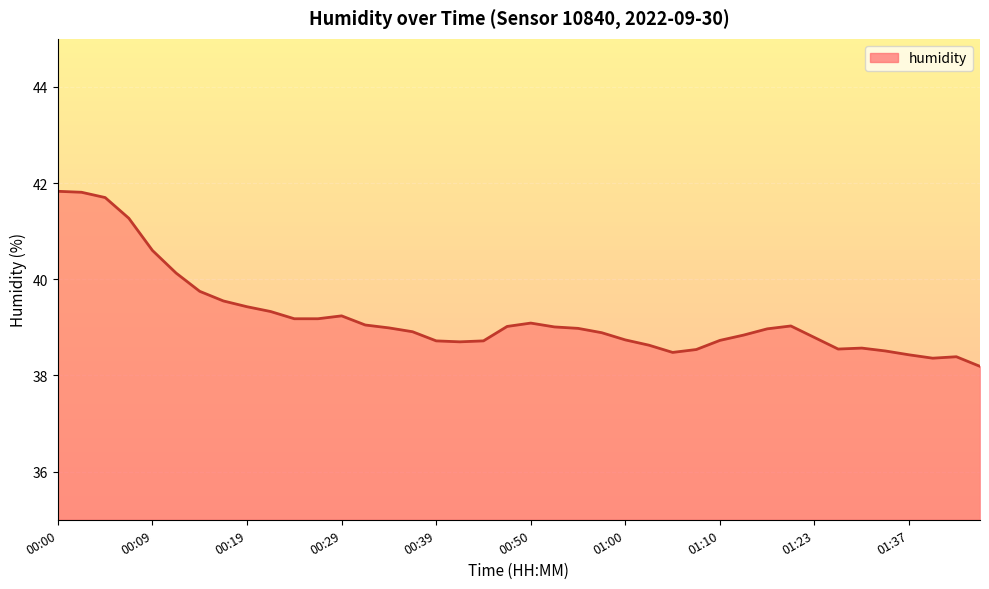

What is the maximum value shown in the chart?

41.8